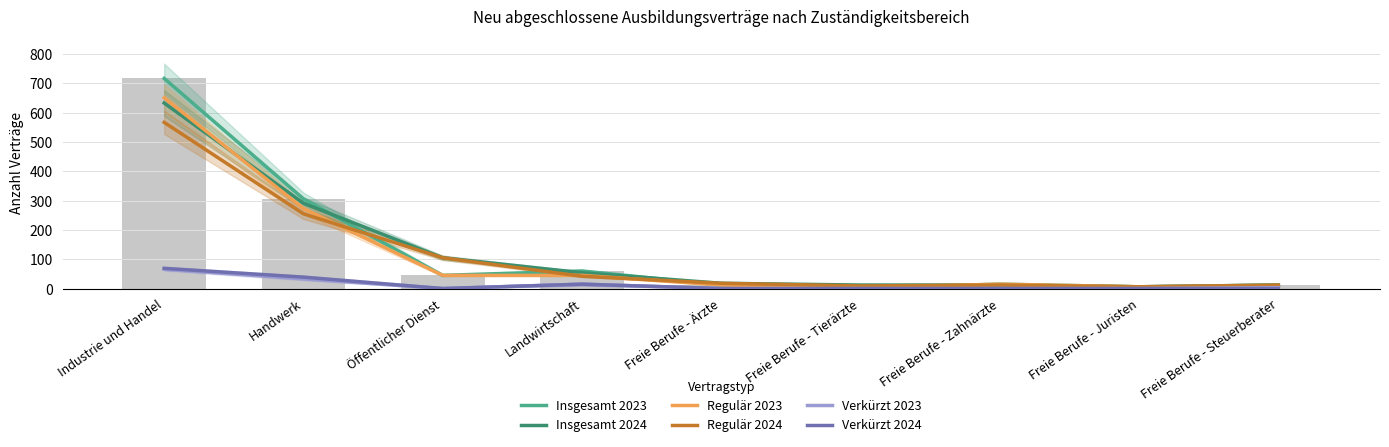

Between Industrie und Handel and Freie Berufe - Tierärzte, which series saw the biggest shift?

Insgesamt 2023